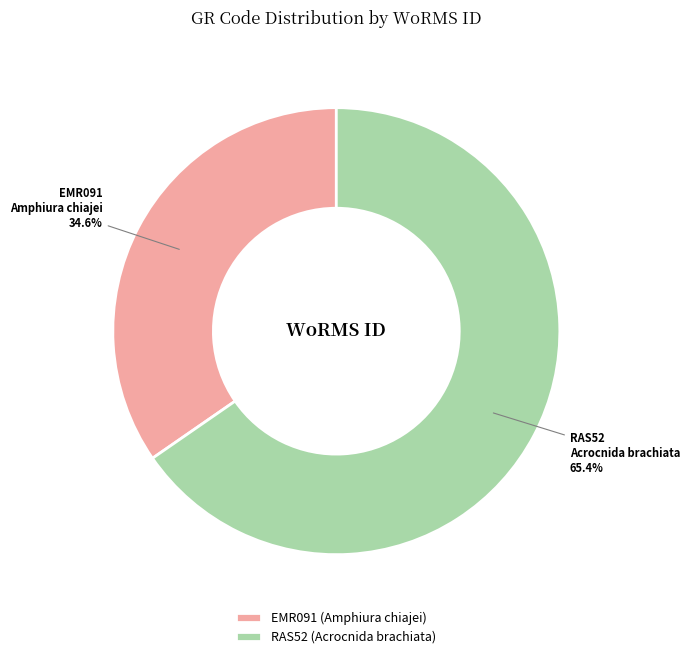

Rank the categories by value from lowest to highest.

EMR091, RAS52